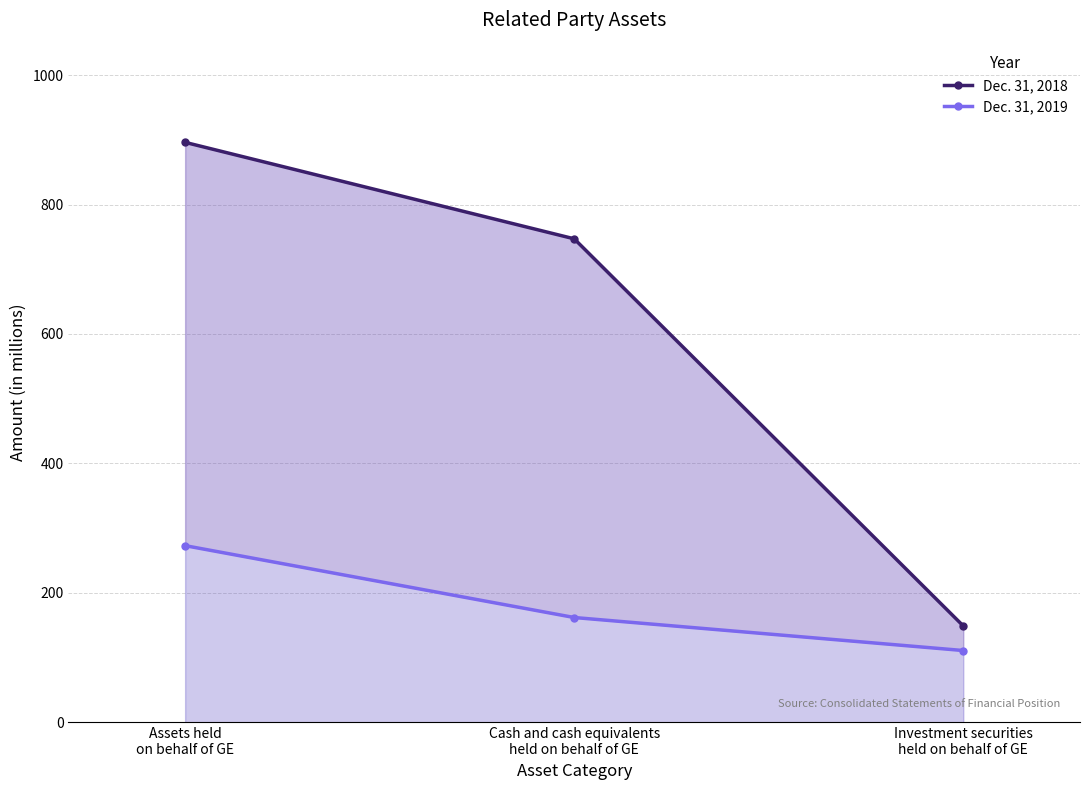

Which label corresponds to the smallest value in the chart?

Investment securities
held on behalf of GE